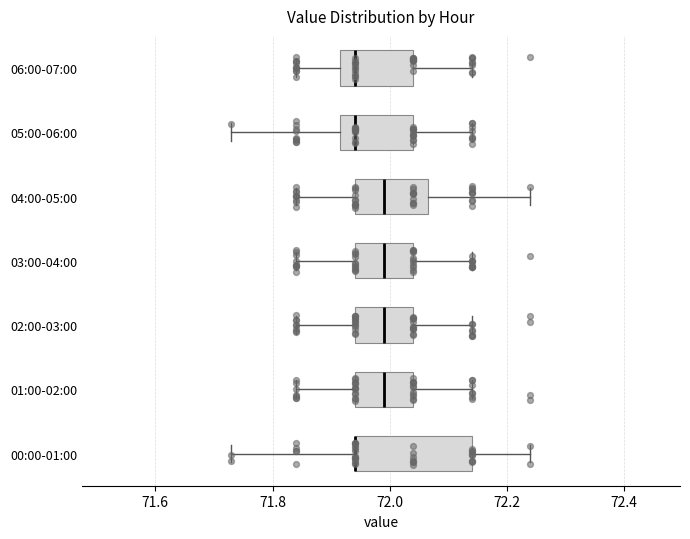

Where does the left whisker of the box for 06:00-07:00 end on the x-axis? The values are not printed on the chart, so give them approximately, as read against the axis.

71.84